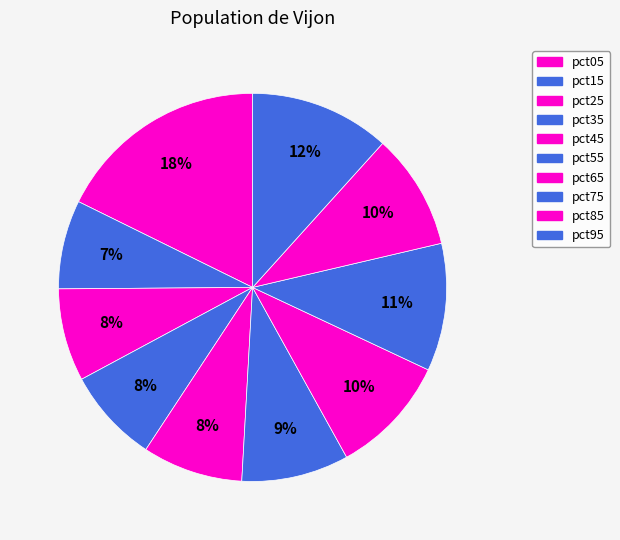

Is there any slice that represents more than half of the pie?

No